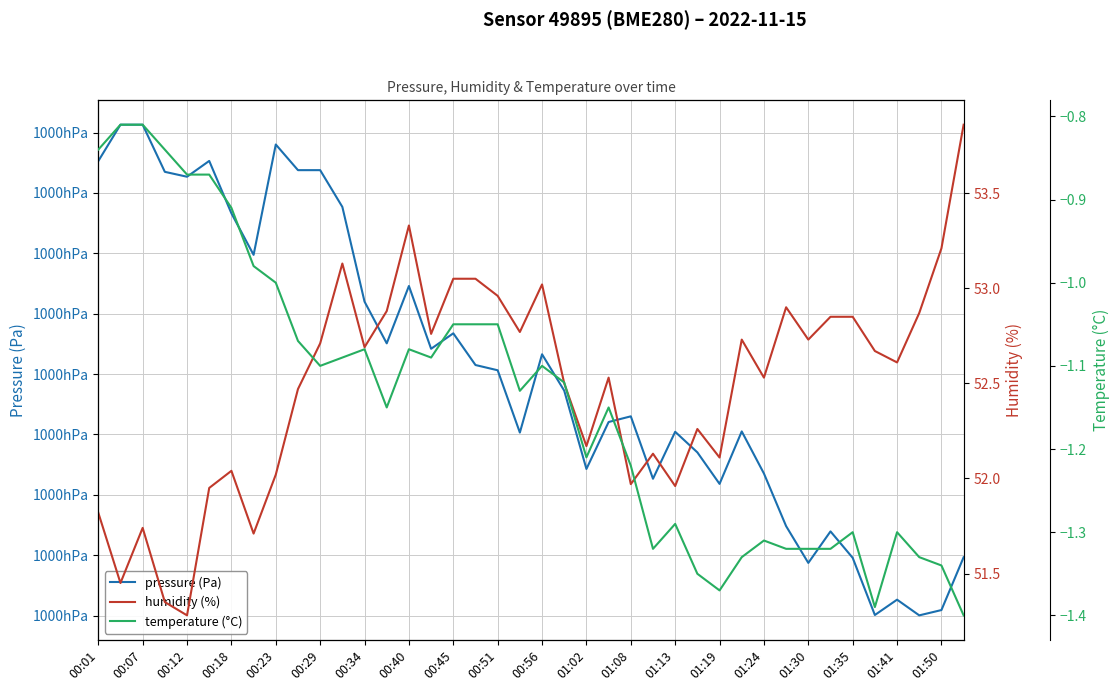

True or false: humidity (%) has more than 0 points higher than both neighbors.

True